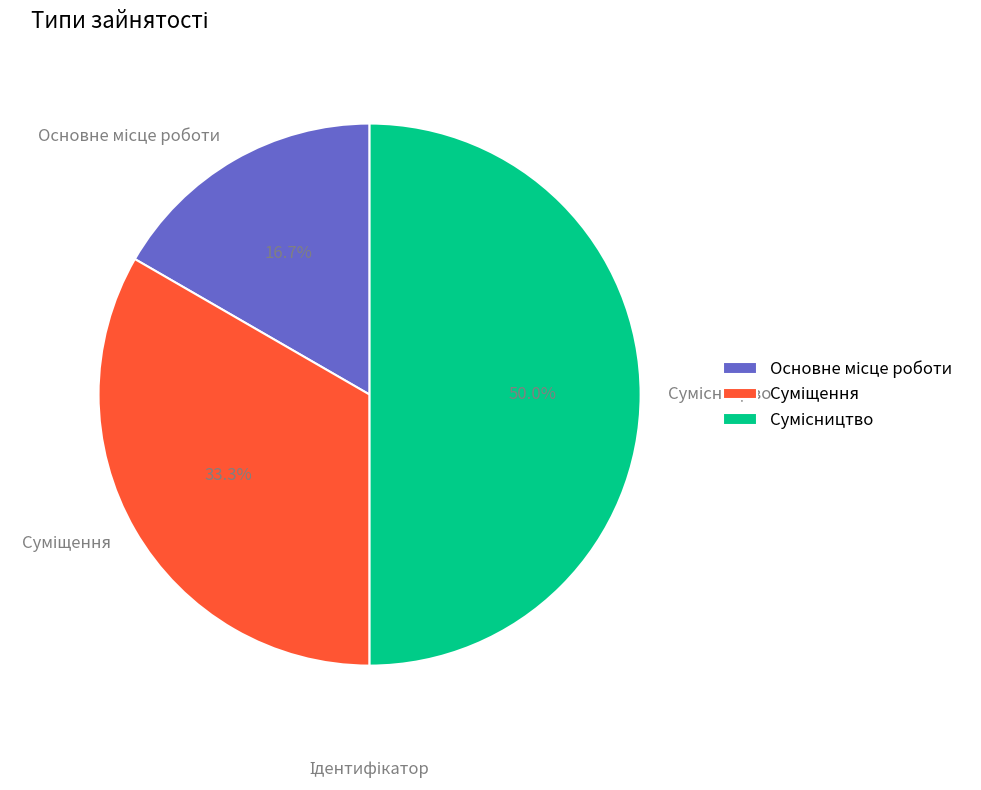

Combined, do Суміщення and Сумісництво account for over 50%?

Yes